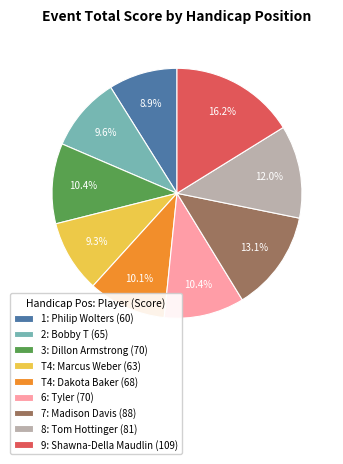

Is there any slice that represents more than half of the pie?

No